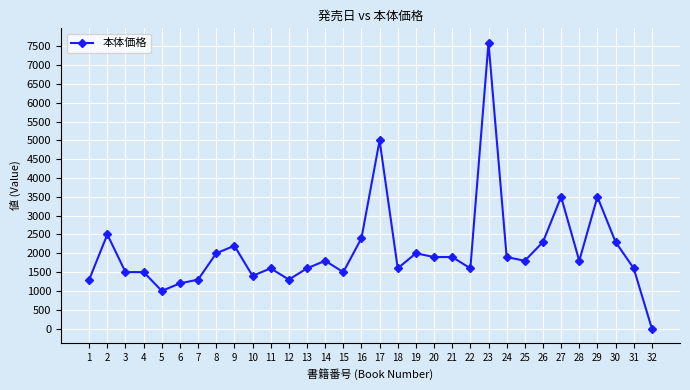

What is the sum of all values?

66400